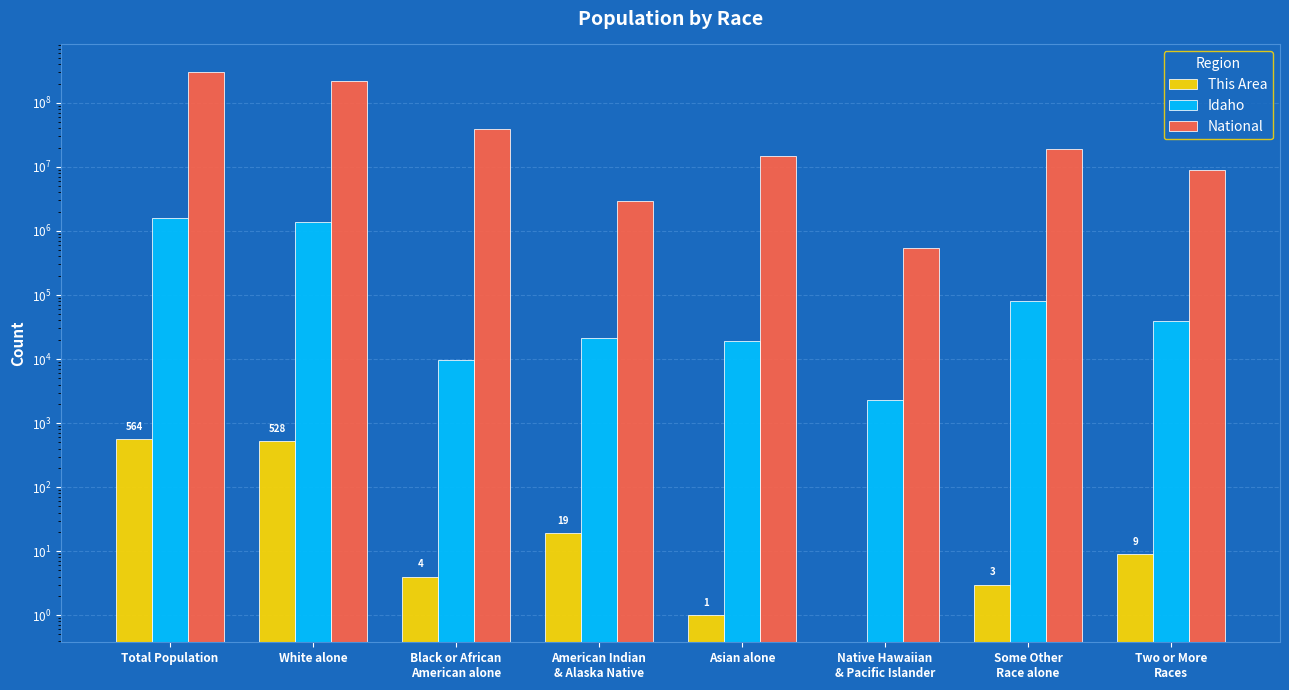

Read the Idaho value at American Indian
& Alaska Native, to the nearest 10.

21440